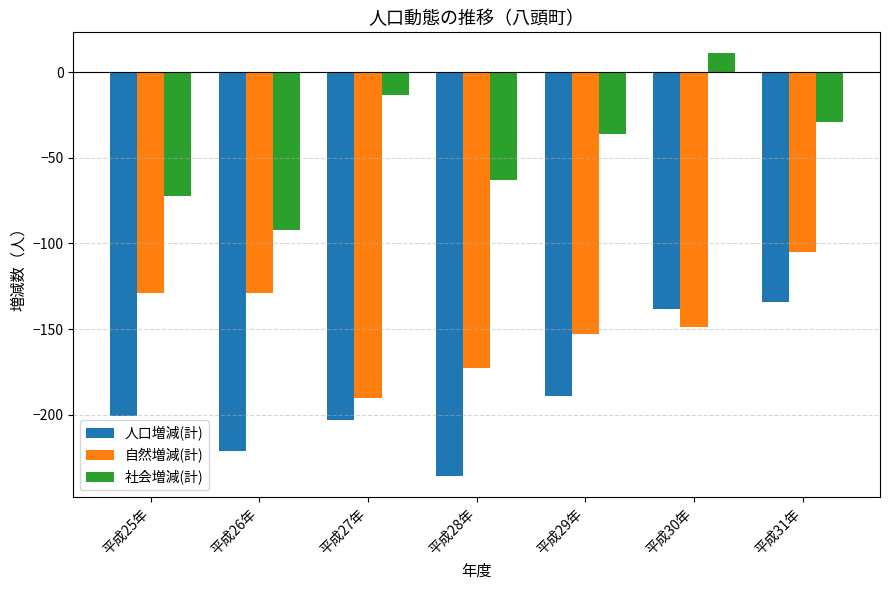

At which category is the sum across all series the highest?

平成31年